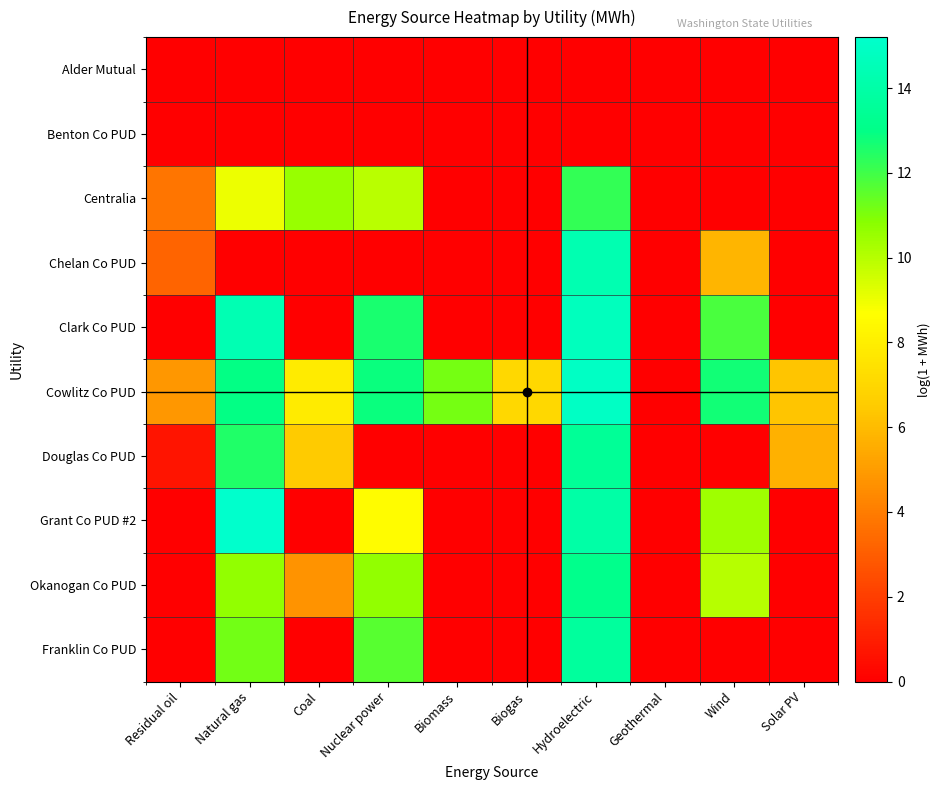

At which category does the chart reach its minimum across all series?

Residual oil